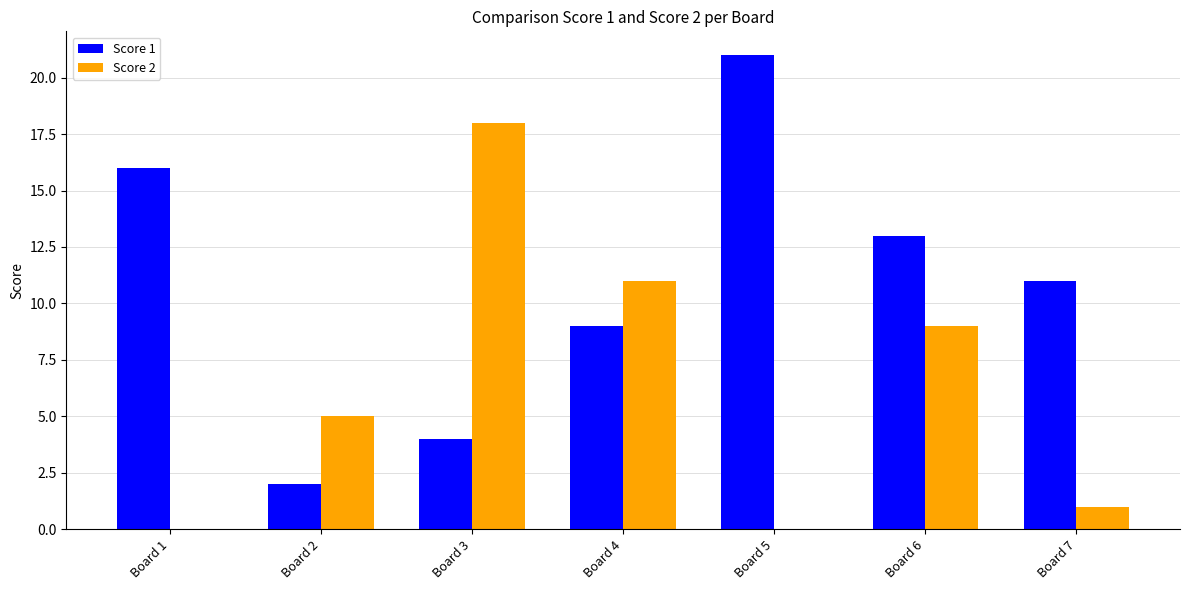

What is the approximate value of Score 1 at Board 7?

11